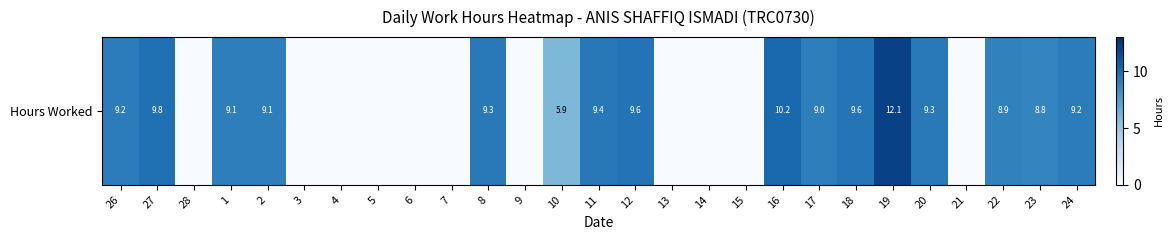

Reading left to right, extract all data points from this chart.

26=9.2	27=9.8	28=0.0	1=9.1	2=9.1	3=0.0	4=0.0	5=0.0	6=0.0	7=0.0	8=9.3	9=0.0	10=5.9	11=9.4	12=9.6	13=0.0	14=0.0	15=0.0	16=10.2	17=9.0	18=9.6	19=12.1	20=9.3	21=0.0	22=8.9	23=8.8	24=9.2